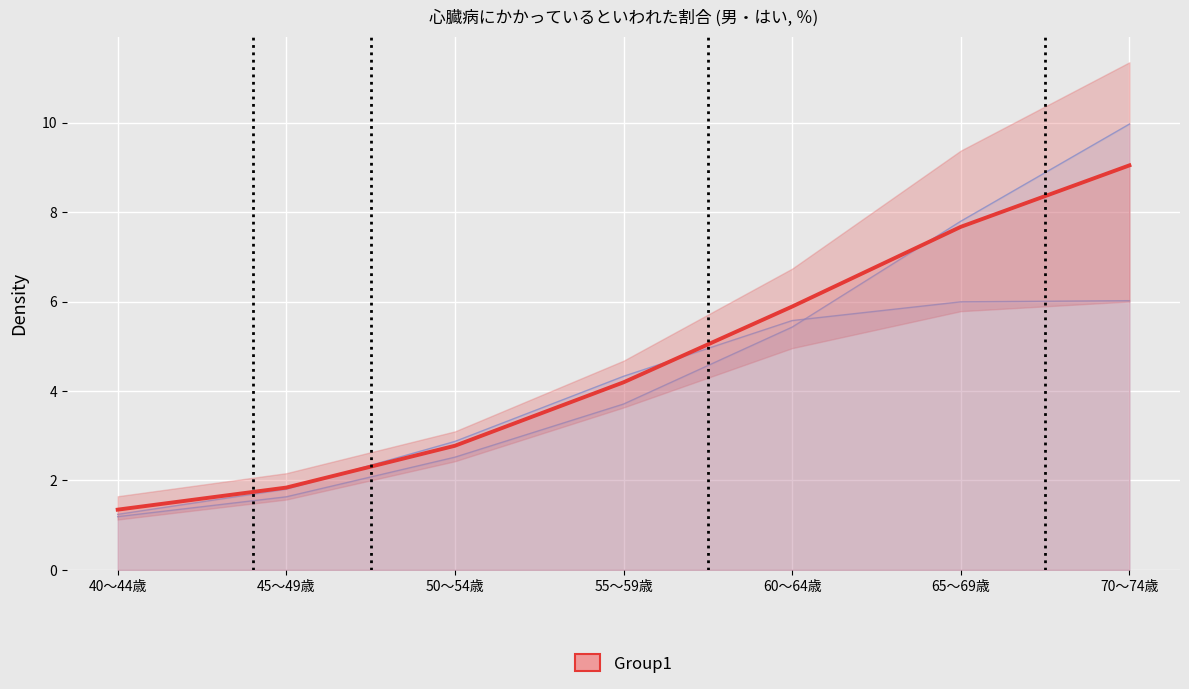

What is the sum of the values at 65～69歳 and 55～59歳?

11.9